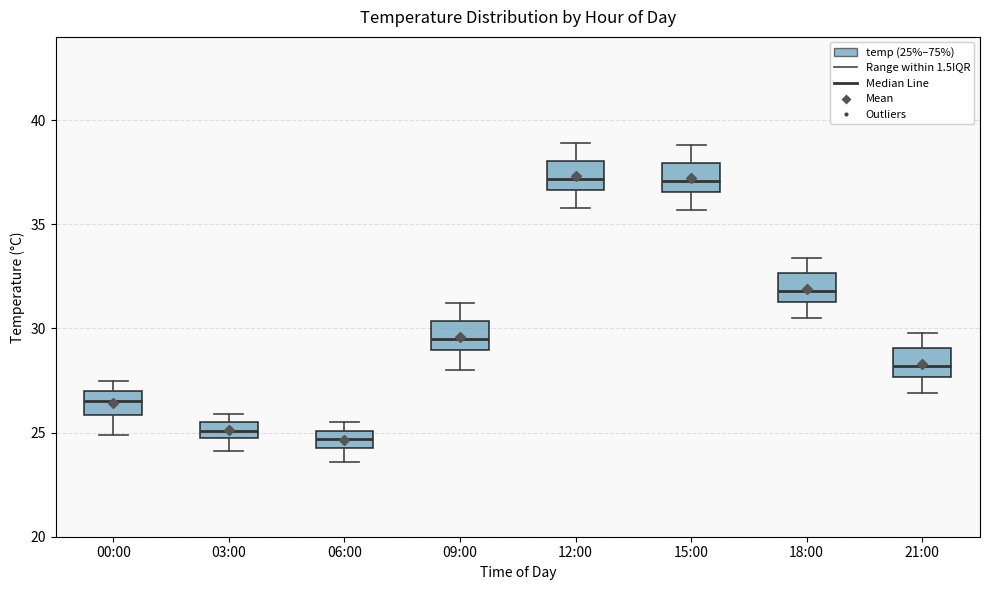

Reading left to right, transcribe this box plot: for each box, give where its median line is, the range the box spans, and where its two whiskers end, as read against the y-axis. The values are not printed on the chart, so give them approximately, as read against the axis.

00:00: median 26.5, box 26.0 to 27.0, whiskers 25.0 to 27.5
03:00: median 25.0 (inside the box), box 25.0 to 25.5, whiskers 24.0 to 26.0
06:00: median 24.5 (inside the box), box 24.5 to 25.0, whiskers 23.5 to 25.5
09:00: median 29.5, box 29.0 to 30.5, whiskers 28.0 to 31.0
12:00: median 37.0, box 36.5 to 38.0, whiskers 36.0 to 39.0
15:00: median 37.0, box 36.5 to 38.0, whiskers 35.5 to 39.0
18:00: median 32.0, box 31.5 to 32.5, whiskers 30.5 to 33.5
21:00: median 28.0, box 27.5 to 29.0, whiskers 27.0 to 30.0